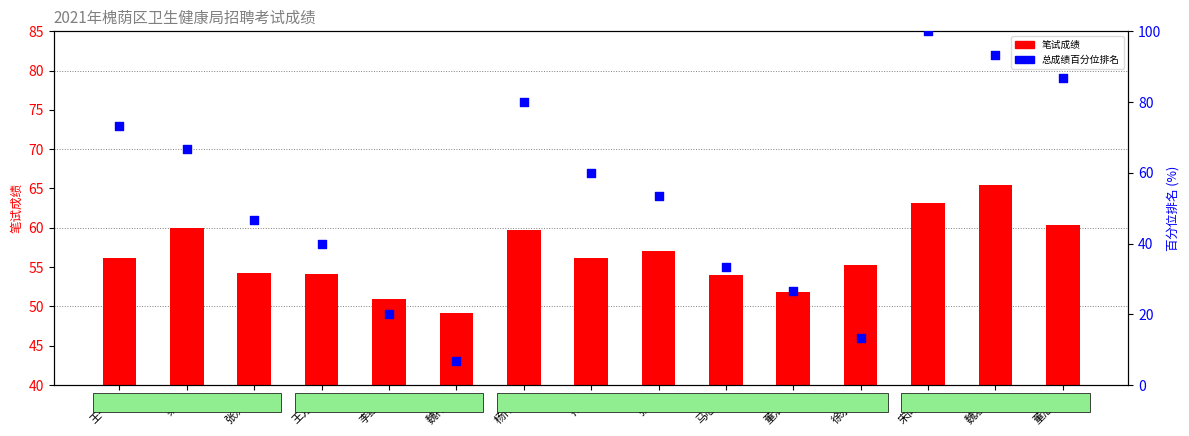

At how many categories does at least one series exceed 8?

15